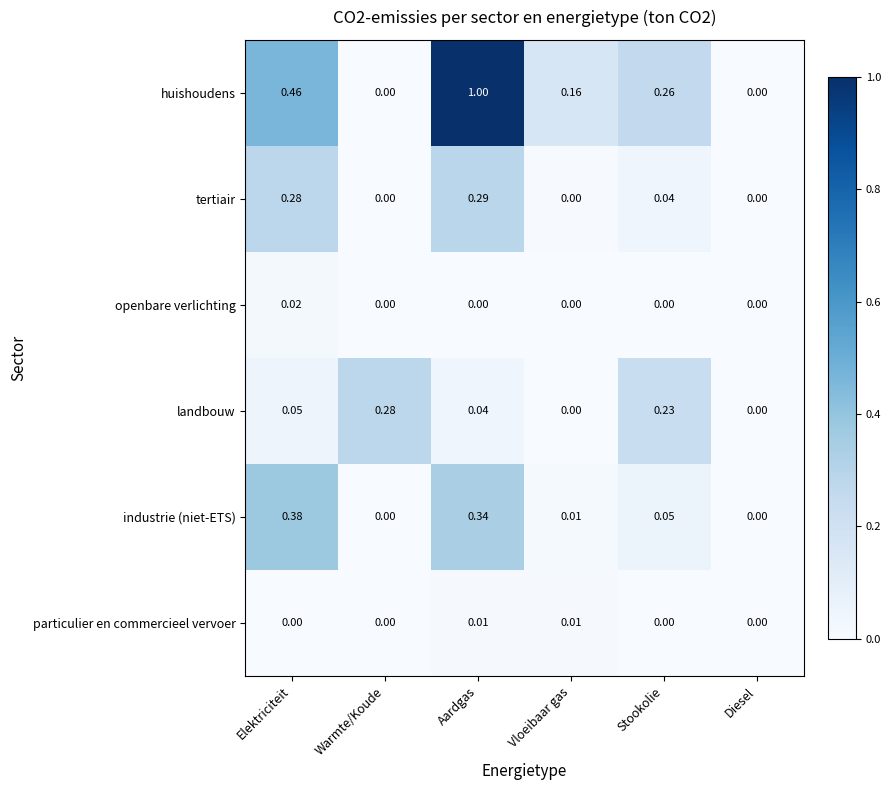

Which series has the largest total across all categories?

huishoudens